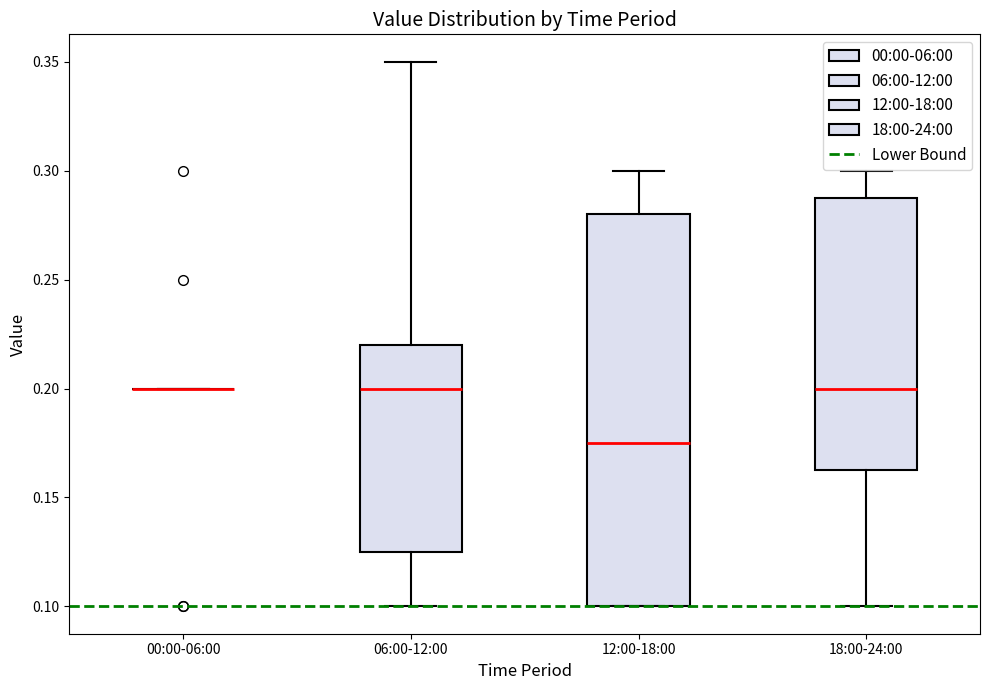

Reading left to right, transcribe this box plot: for each box, give where its median line is, the range the box spans, and where its two whiskers end, as read against the y-axis. The values are not printed on the chart, so give them approximately, as read against the axis.

00:00-06:00: box collapsed to a line at 0.200, whiskers 0.200 to 0.200
06:00-12:00: median 0.200, box 0.125 to 0.220, whiskers 0.100 to 0.350
12:00-18:00: median 0.175, box 0.100 to 0.280, whiskers 0.100 to 0.300
18:00-24:00: median 0.200, box 0.165 to 0.290, whiskers 0.100 to 0.300